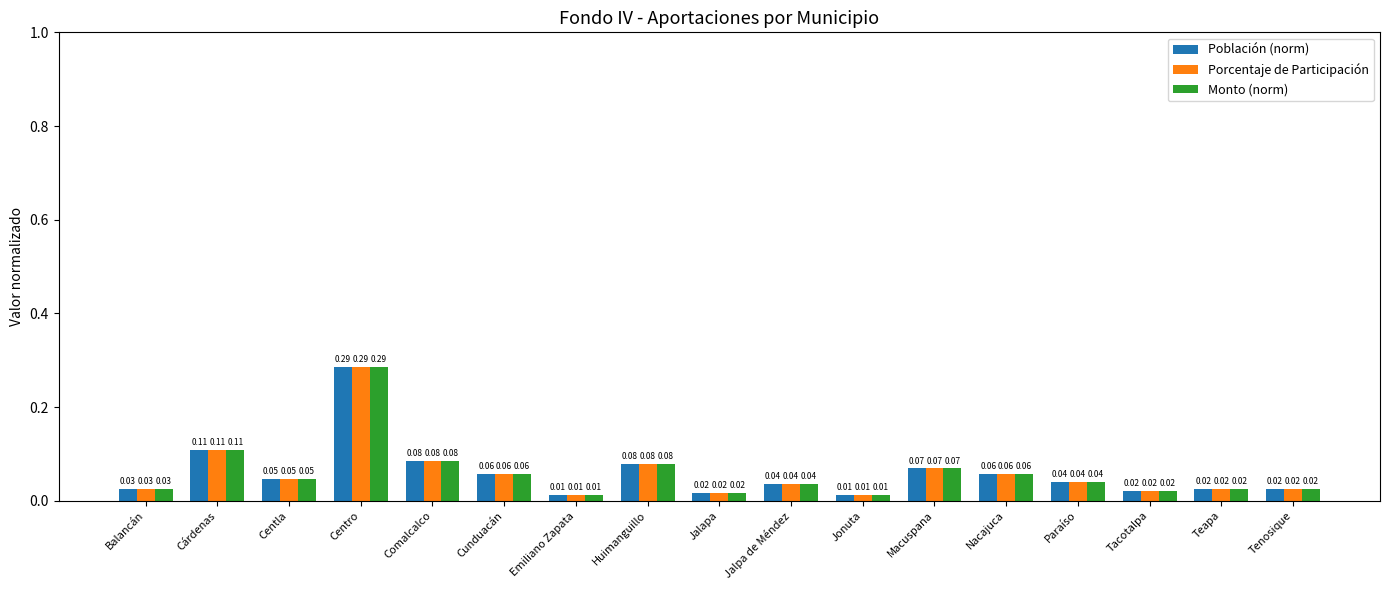

Is the value of Población (norm) at Centla greater than the value of Monto (norm) at Comalcalco?

No